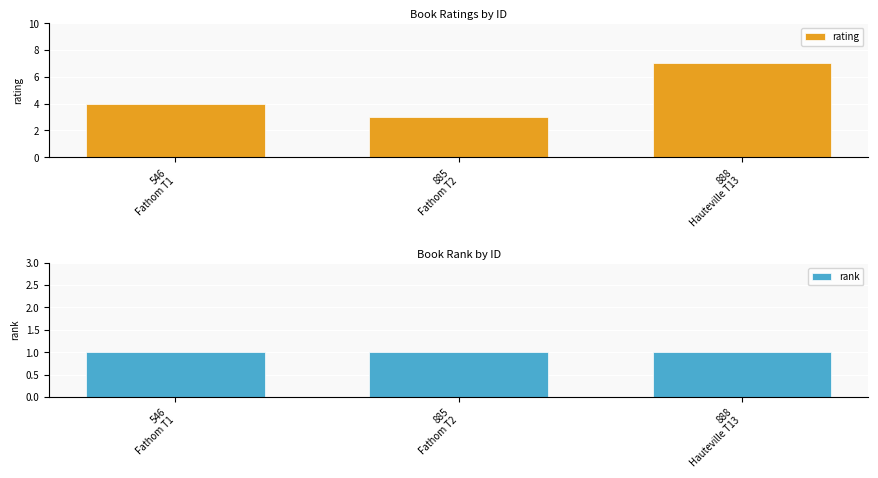

What is the sum of the rating values at 885
Fathom T2 and 888
Hauteville T13?

10